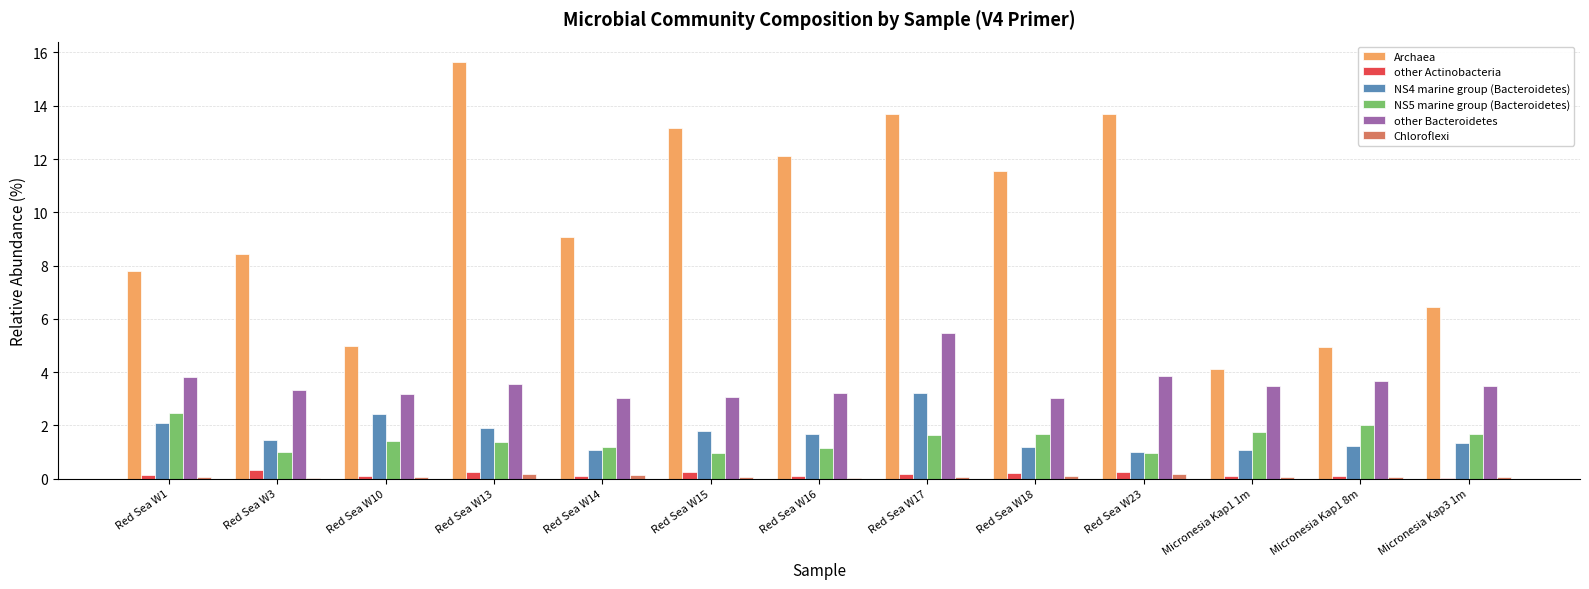

Between Red Sea W16 and Micronesia Kap1 1m, which series saw the biggest shift?

Archaea